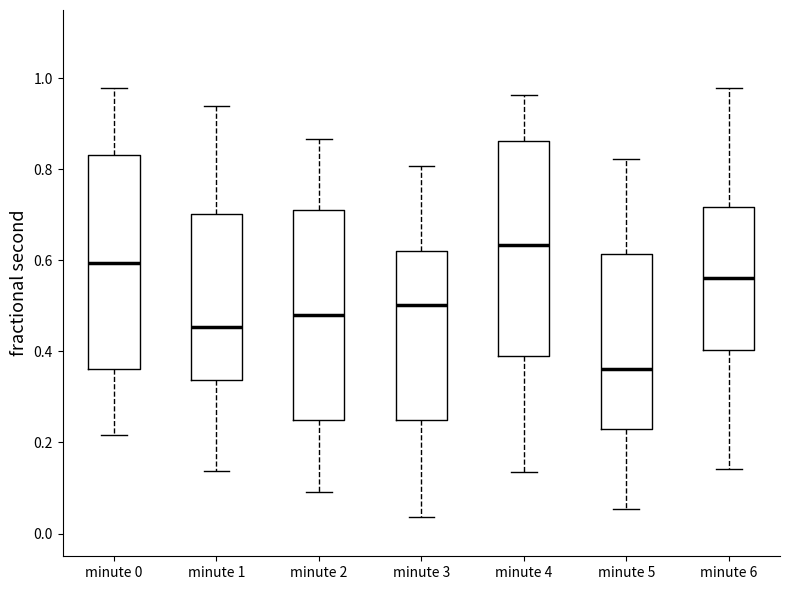

Reading left to right, read every box against the y-axis: the position of its median line, the range the box covers, and the ends of its whiskers. The values are not printed on the chart, so give them approximately, as read against the axis.

minute 0: median 0.60, box 0.36 to 0.84, whiskers 0.22 to 0.98
minute 1: median 0.46, box 0.34 to 0.70, whiskers 0.14 to 0.94
minute 2: median 0.48, box 0.26 to 0.72, whiskers 0.10 to 0.86
minute 3: median 0.50, box 0.24 to 0.62, whiskers 0.04 to 0.80
minute 4: median 0.64, box 0.40 to 0.86, whiskers 0.14 to 0.96
minute 5: median 0.36, box 0.22 to 0.62, whiskers 0.06 to 0.82
minute 6: median 0.56, box 0.40 to 0.72, whiskers 0.14 to 0.98